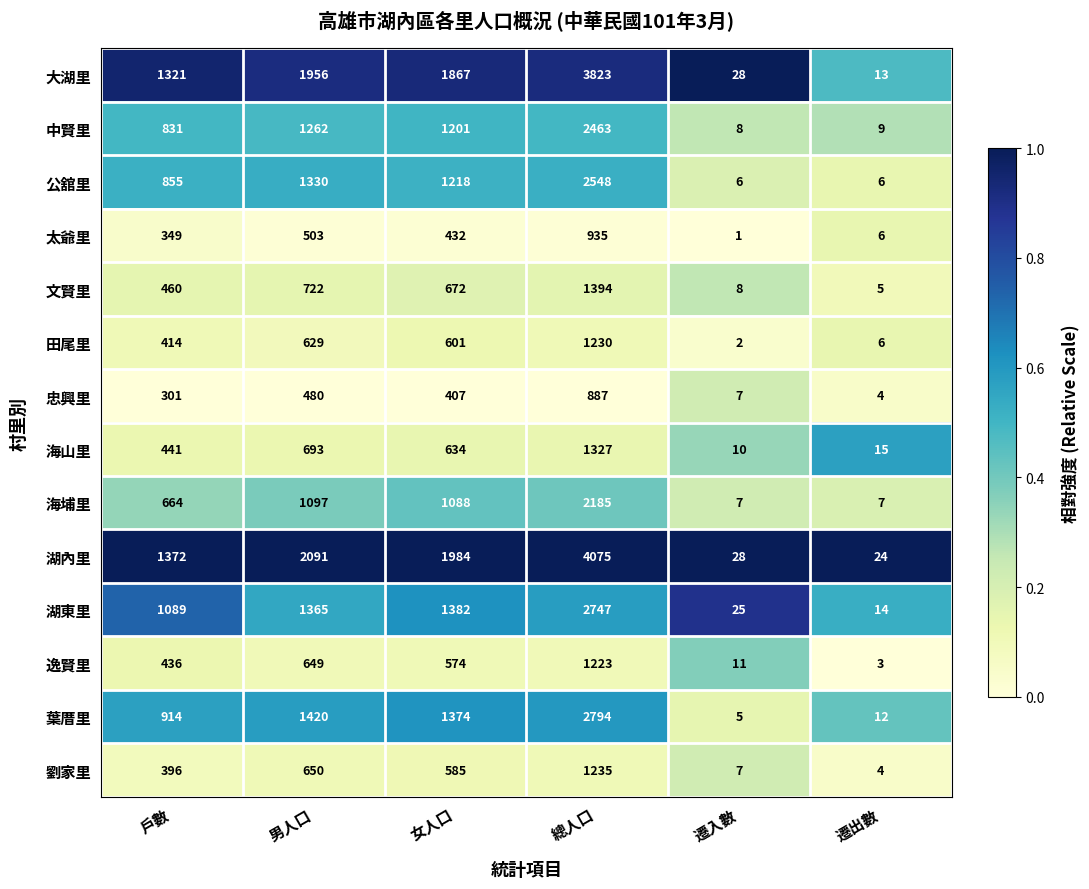

Rank the series at 戶數 from lowest to highest value.

忠興里, 太爺里, 劉家里, 田尾里, 逸賢里, 海山里, 文賢里, 海埔里, 中賢里, 公舘里, 葉厝里, 湖東里, 大湖里, 湖內里